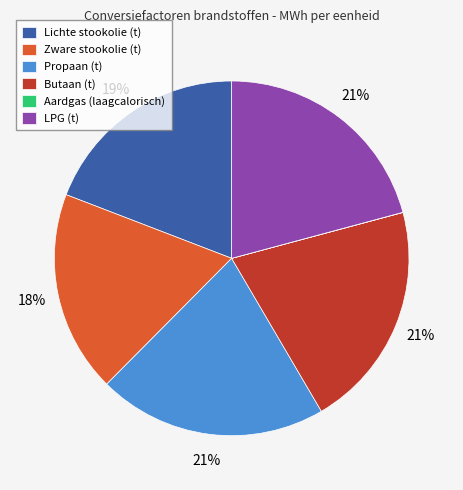

Combined, do Propaan (t) and Zware stookolie (t) account for over 50%?

No